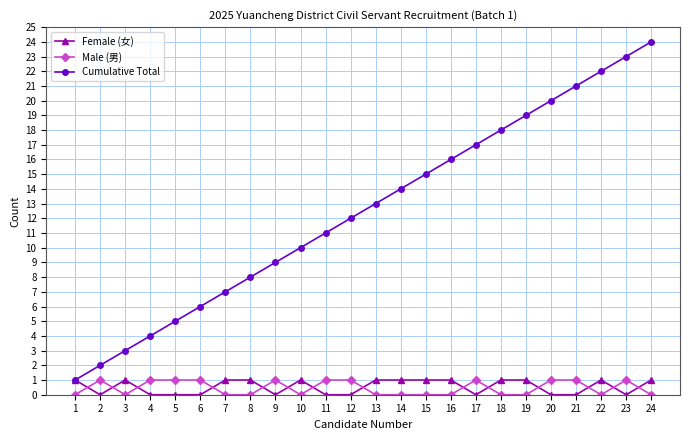

At which category does the chart reach its peak across all series?

24